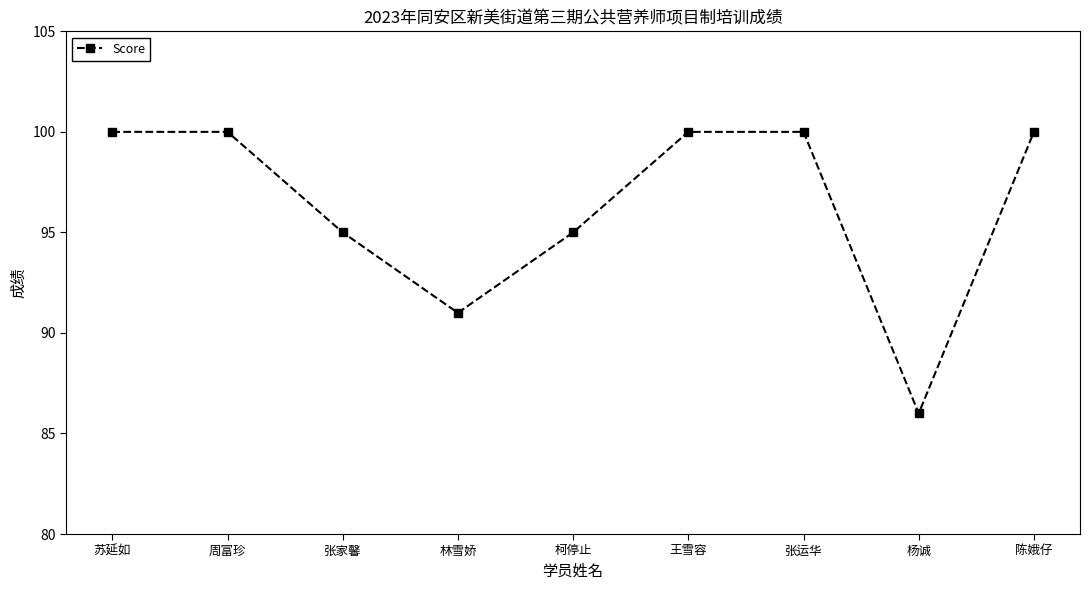

Does the chart display data point markers on the line(s)?

Yes